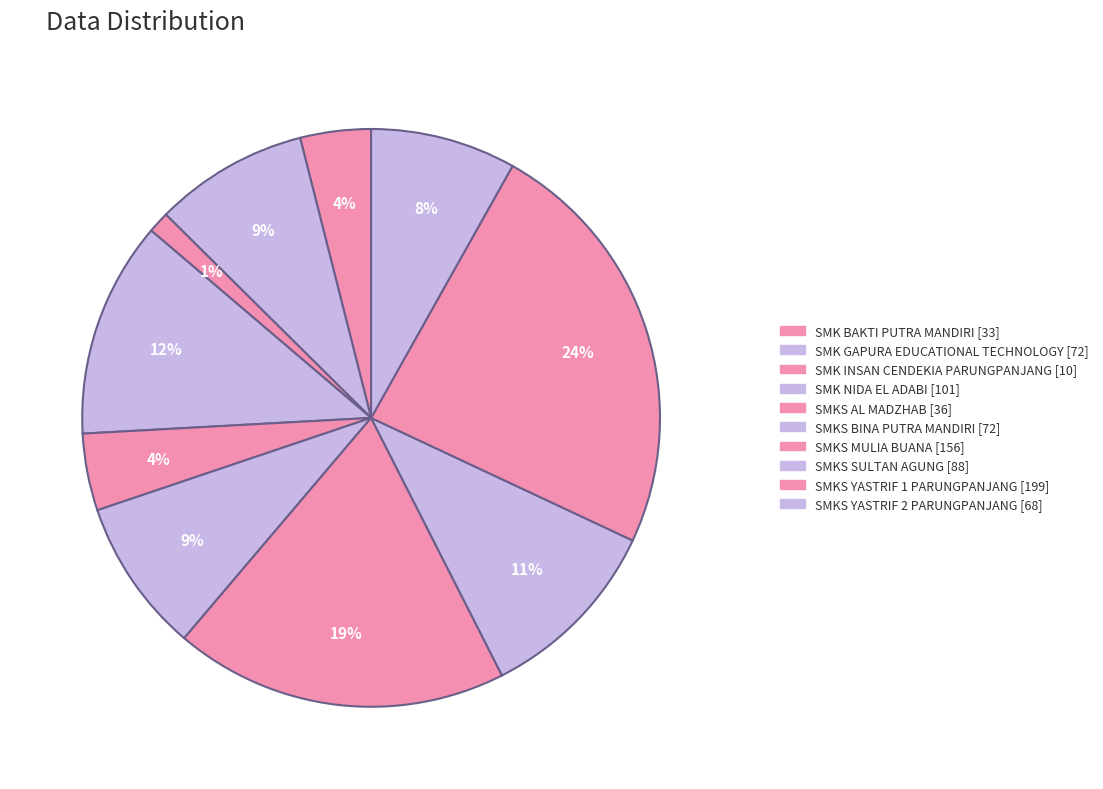

What percentage is the SMK NIDA EL ADABI slice, to the nearest percent?

12%